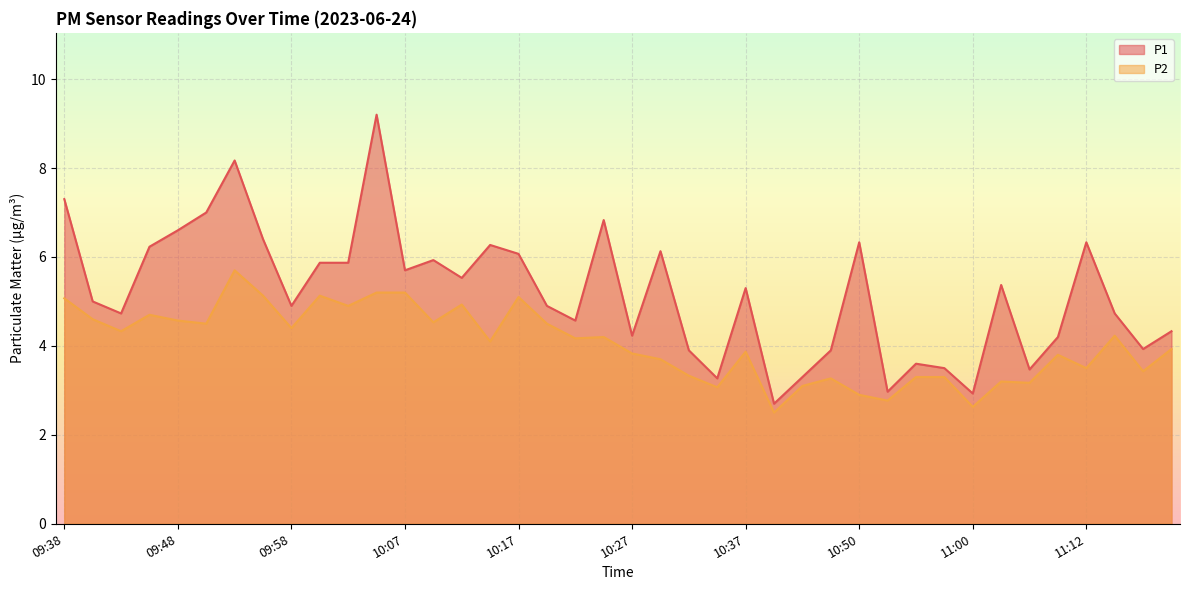

At which label is P2 closest to 4?

11:19